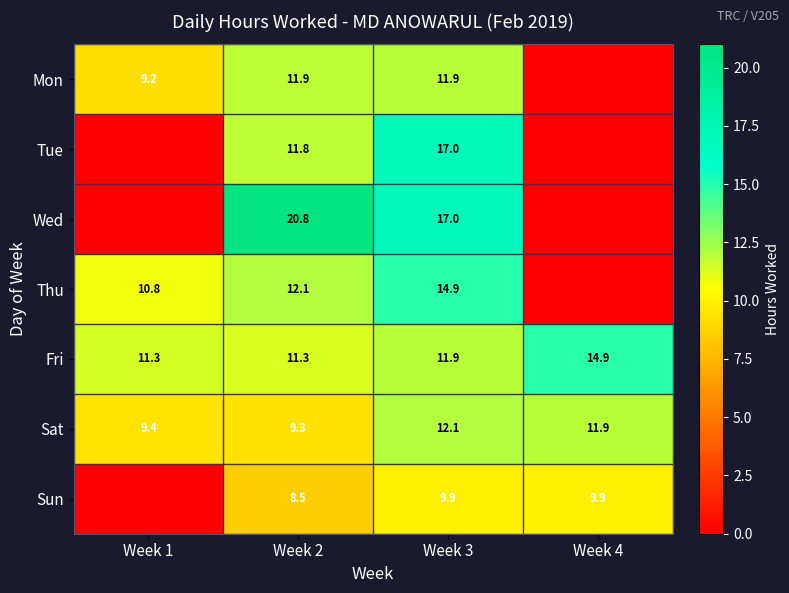

What is the spread (max minus min) of values at Week 3?

7.1